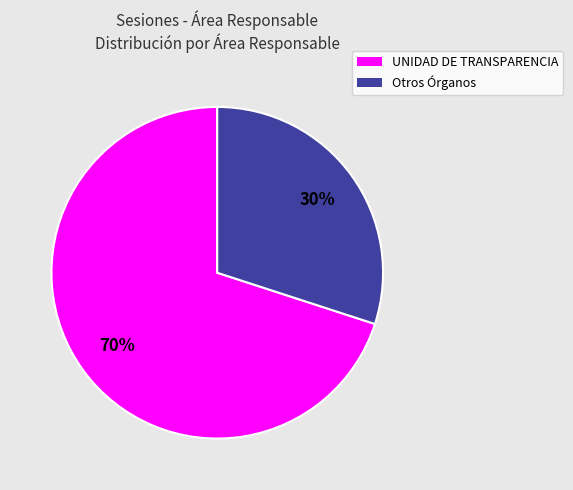

To the nearest percent, what is the combined percentage of Otros Órganos and UNIDAD DE TRANSPARENCIA?

100%